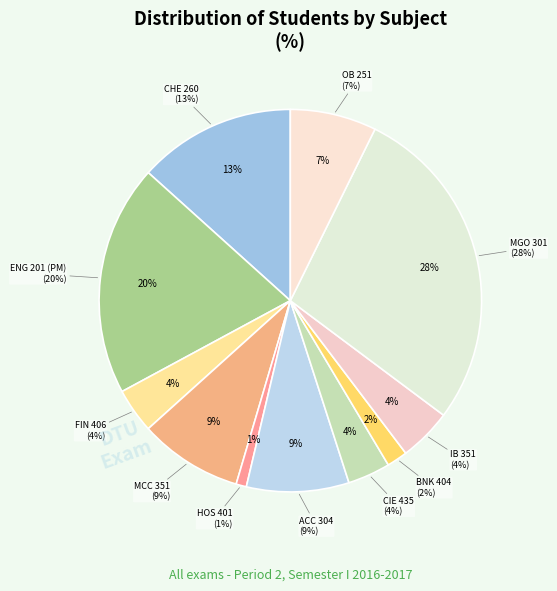

How many segments does this pie chart have?

11